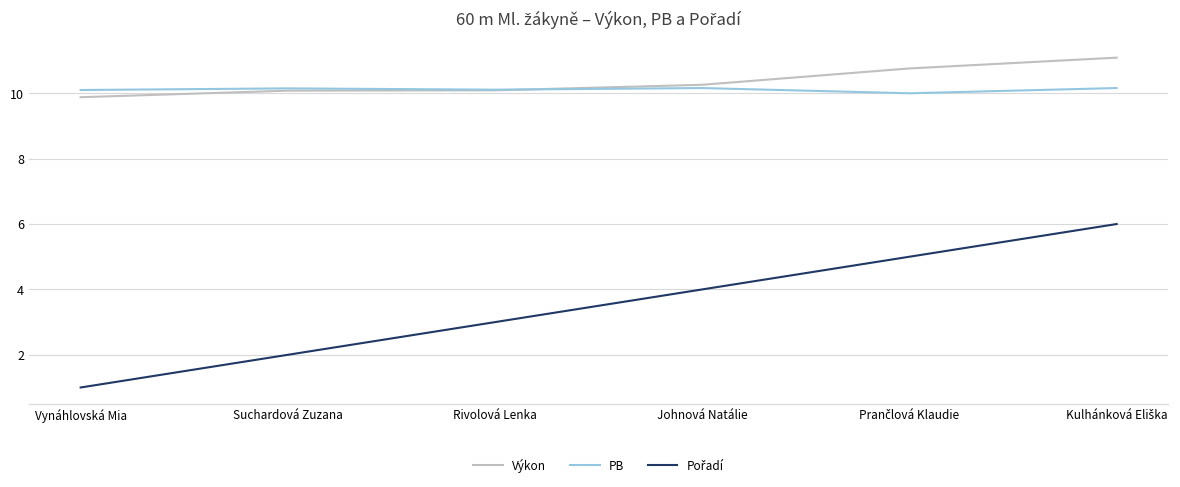

What position from the right is Vynáhlovská Mia?

6